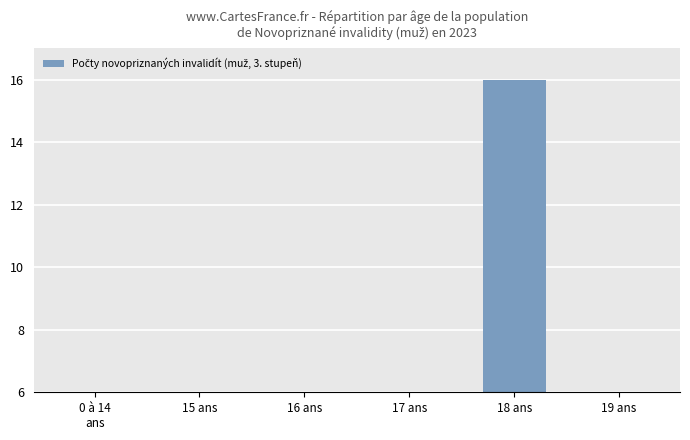

List the labels in order of value, smallest first.

0 à 14
ans, 15 ans, 16 ans, 19 ans, 17 ans, 18 ans